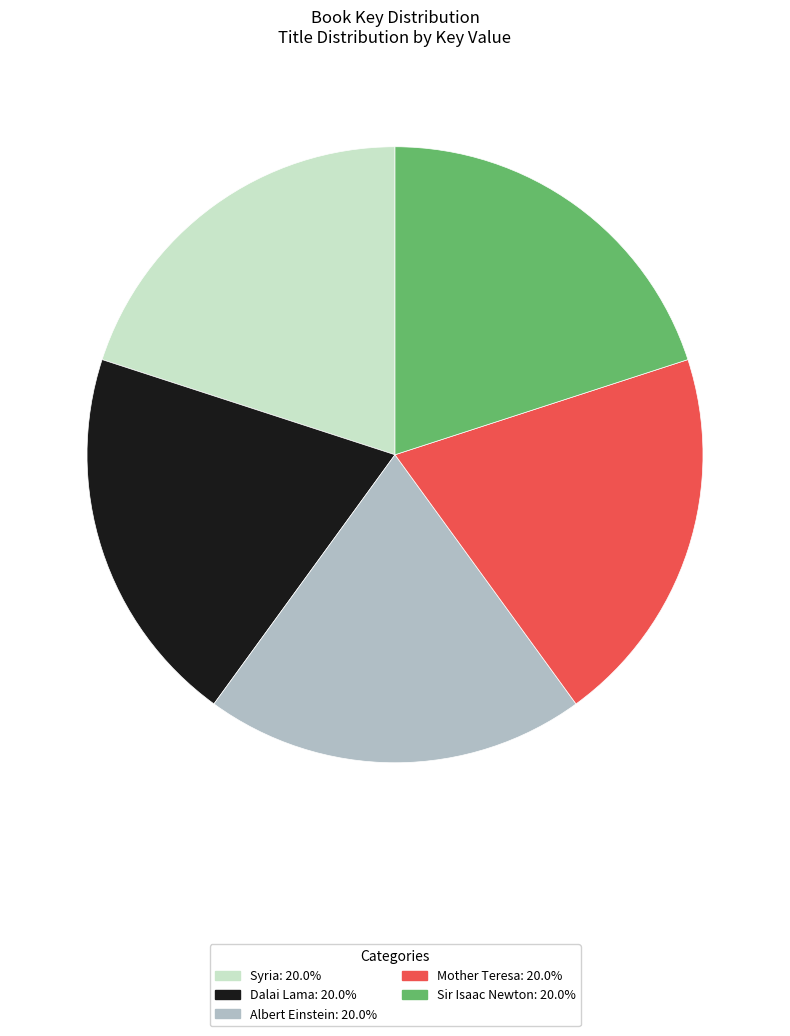

Combined, do Dalai Lama and Syria account for over 50%?

No